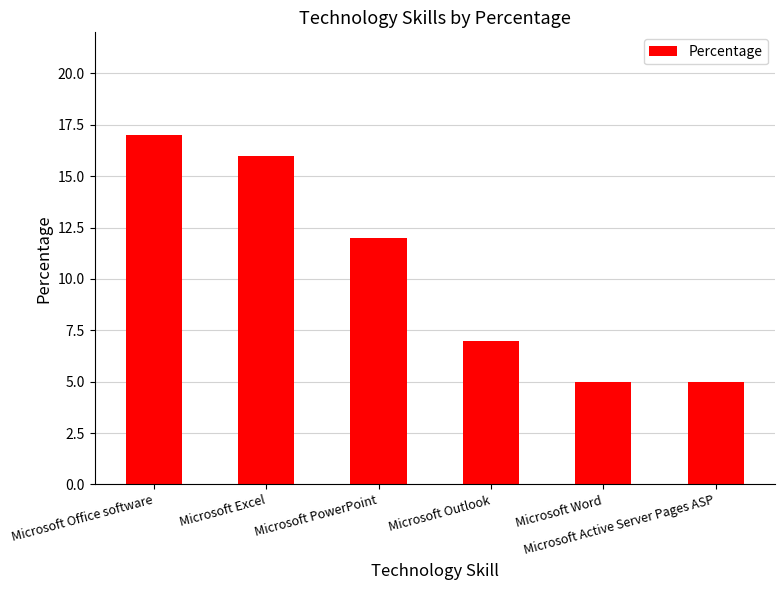

What is the smallest value displayed?

5